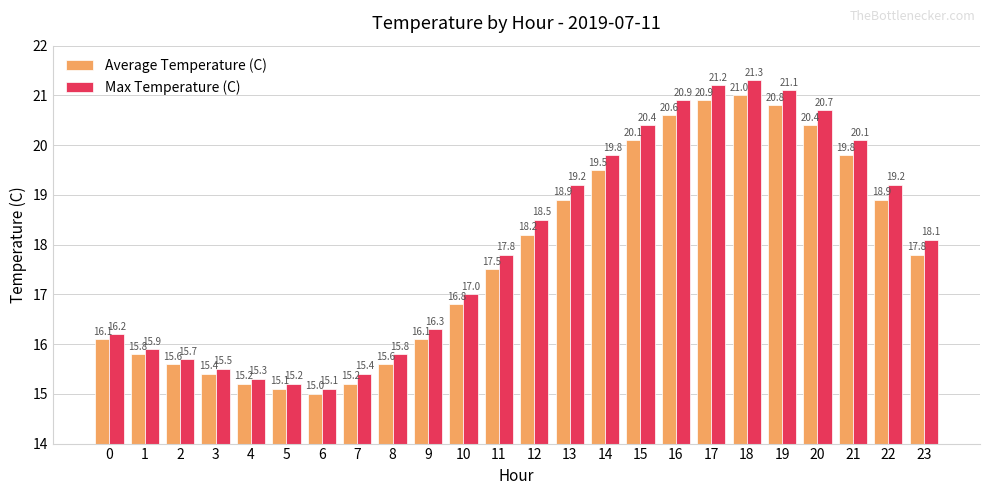

How many bars are there in each group?

2